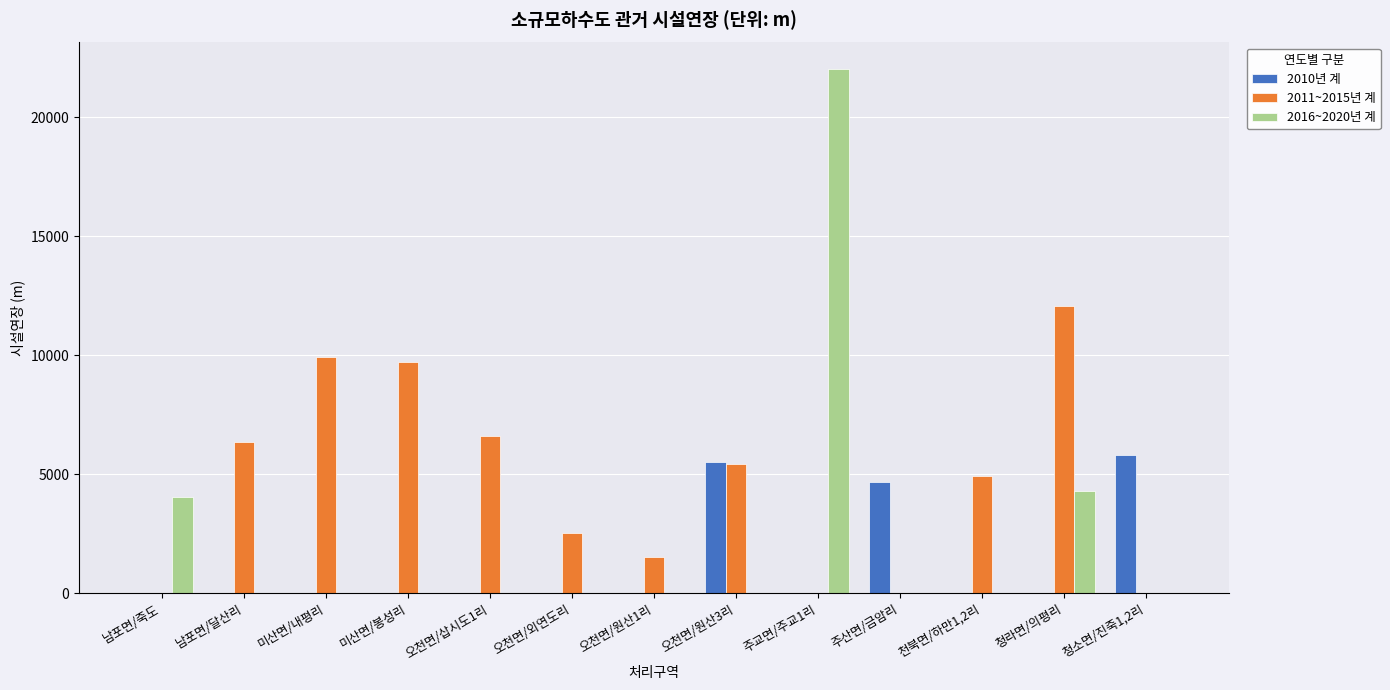

At which label is 2011~2015년 계 closest to 6025?

남포면/달산리